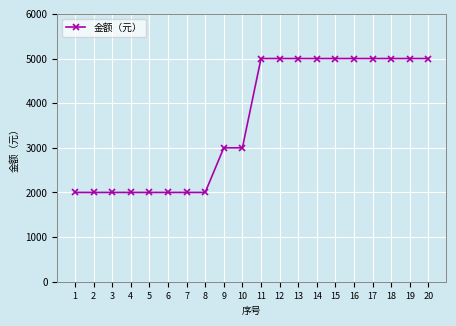

The chart shows a value of 8283 at 13. True or false?

False